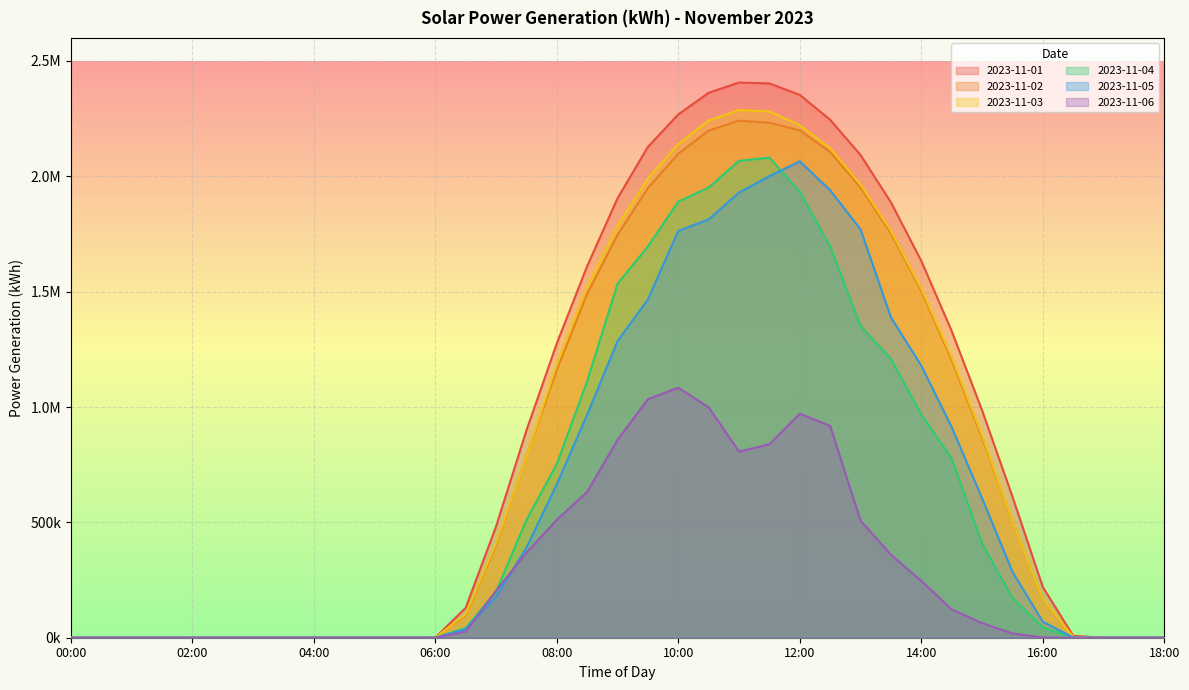

How many values in 2023-11-03 are above zero?

22